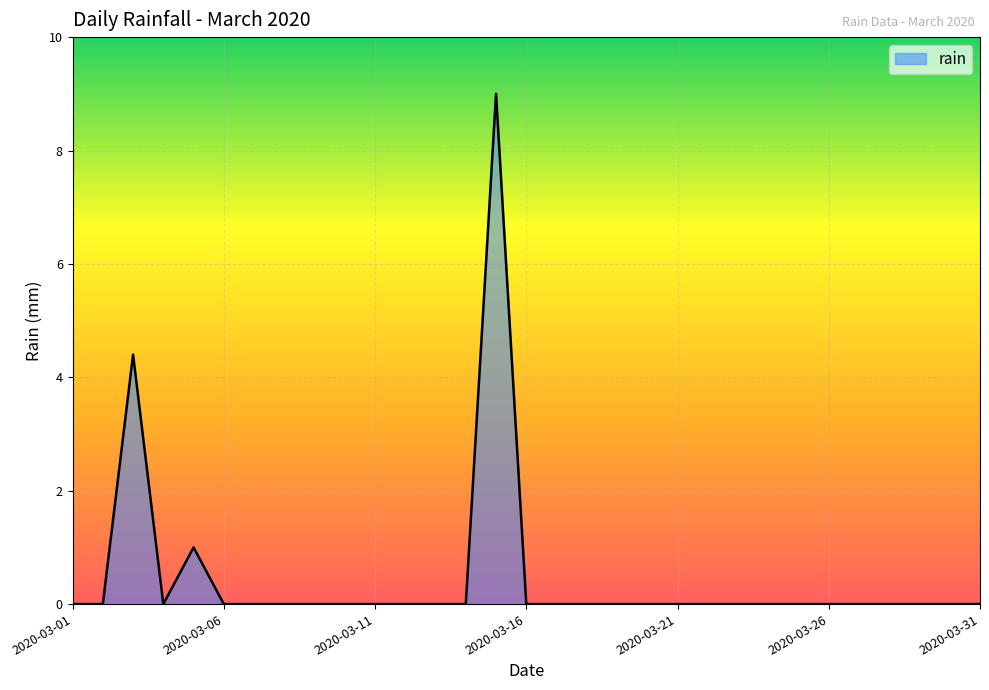

What is the difference between the maximum and minimum values?

9.0